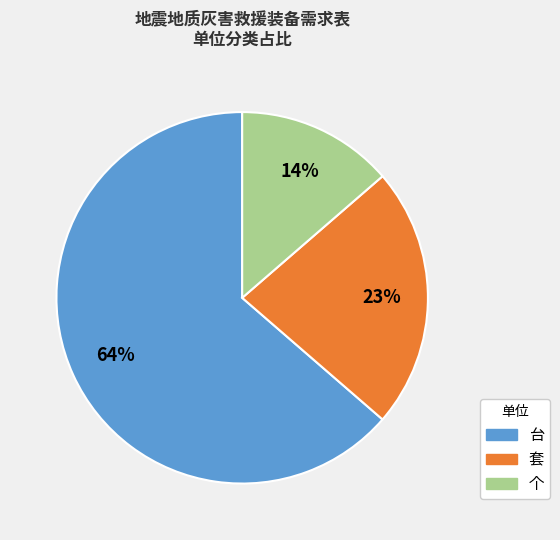

How many slices are in this pie chart?

3